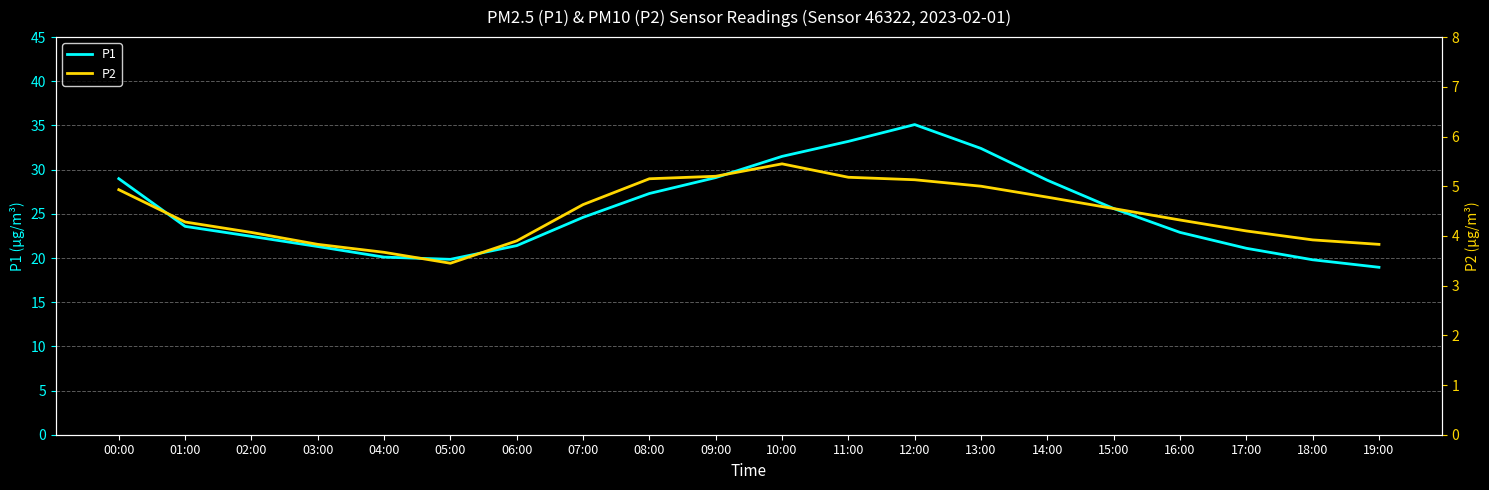

What is the difference between the second highest and second lowest values in the P1 series?

13.4